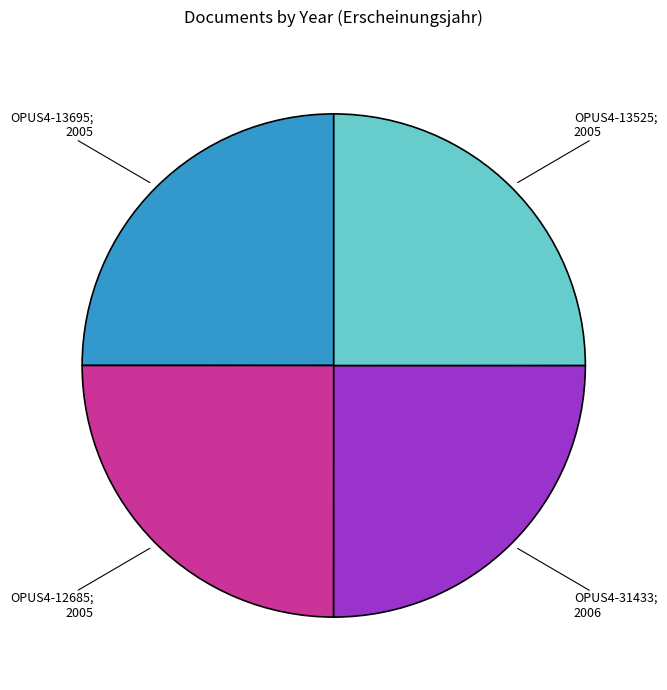

Rank the categories by value from lowest to highest.

OPUS4-13695, OPUS4-12685, OPUS4-13525, OPUS4-31433